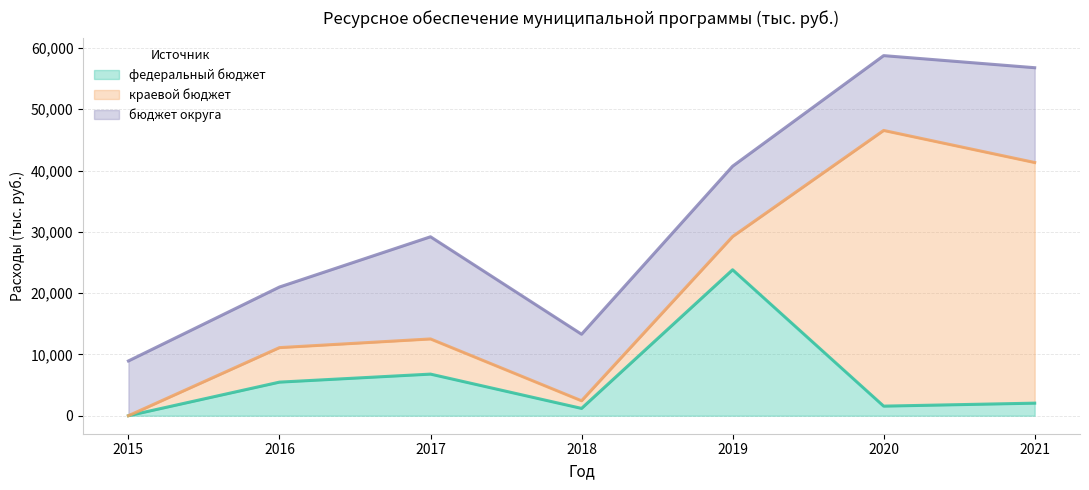

Is it true that федеральный бюджет equals 1687.3 at 2018?

False